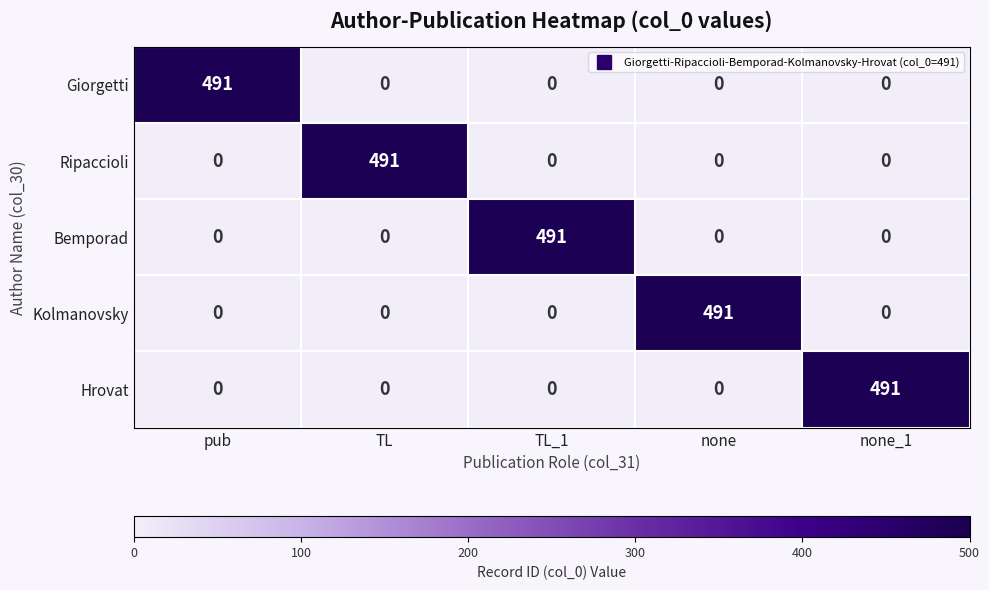

What is the total value across all series at TL_1?

491